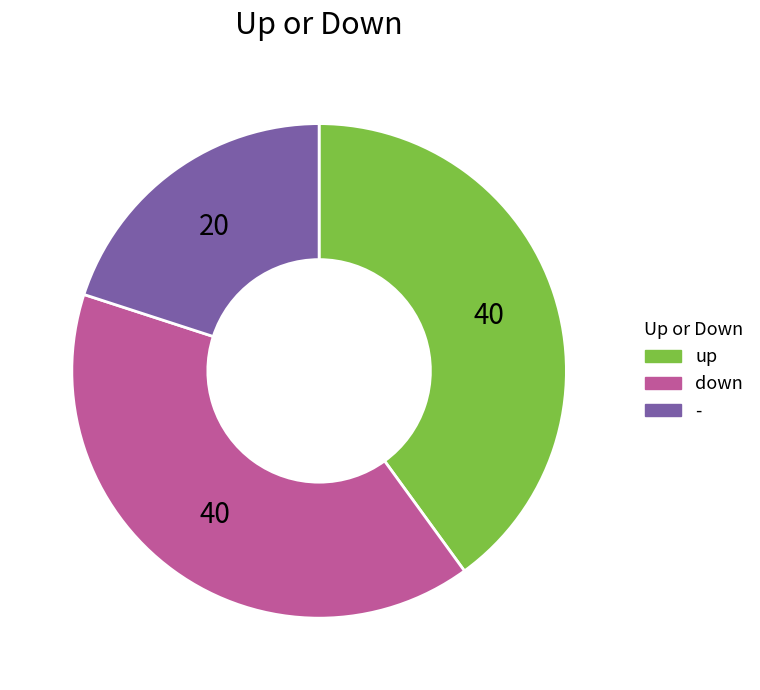

What is the ratio of the value at up to the value at -?

2.0